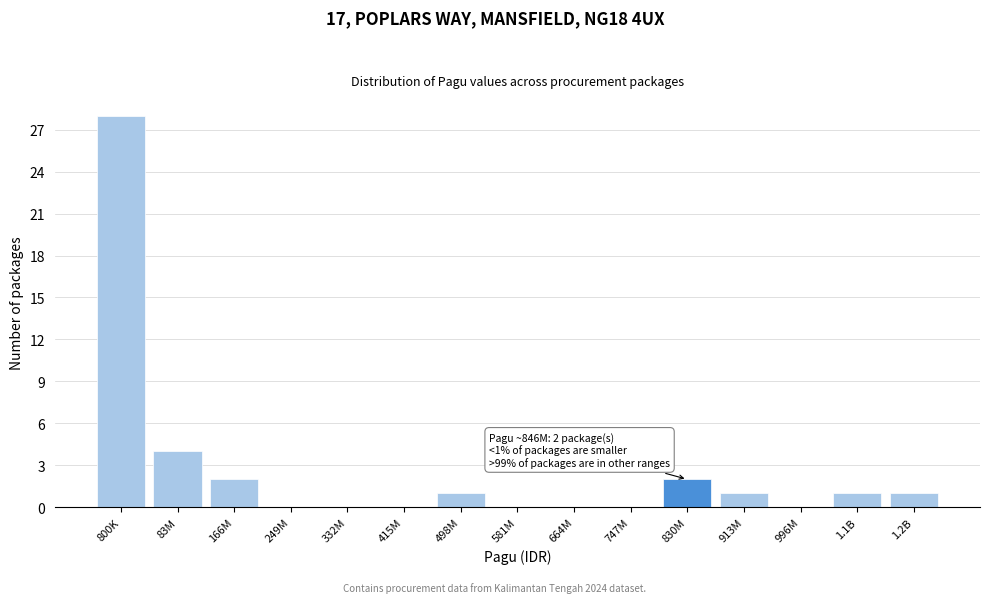

Reading right to left, what are all the values shown in this chart?

1.2B=1	1.1B=1	996M=0	913M=1	830M=2	747M=0	664M=0	581M=0	498M=1	415M=0	332M=0	249M=0	166M=2	83M=4	800K=28